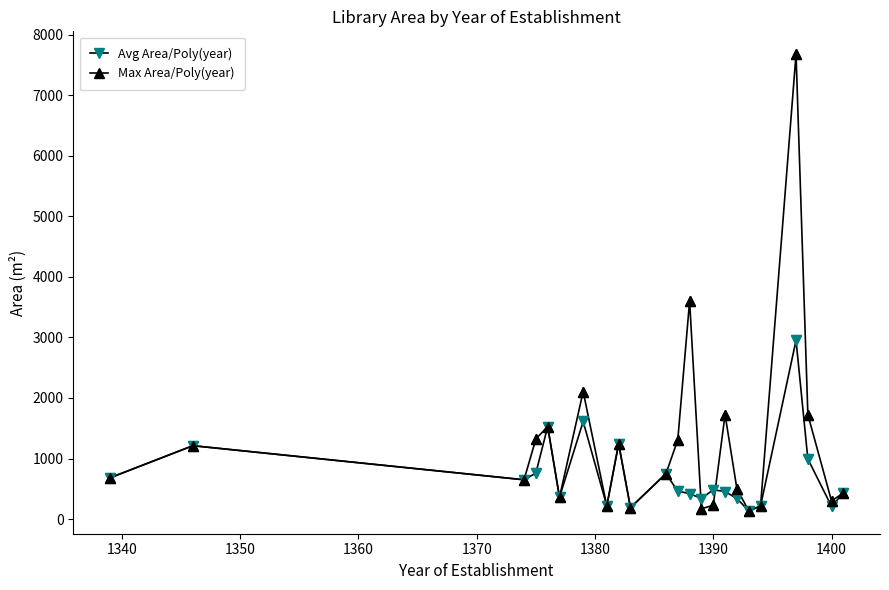

Which series has the largest total across all categories?

Max Area/Poly(year)